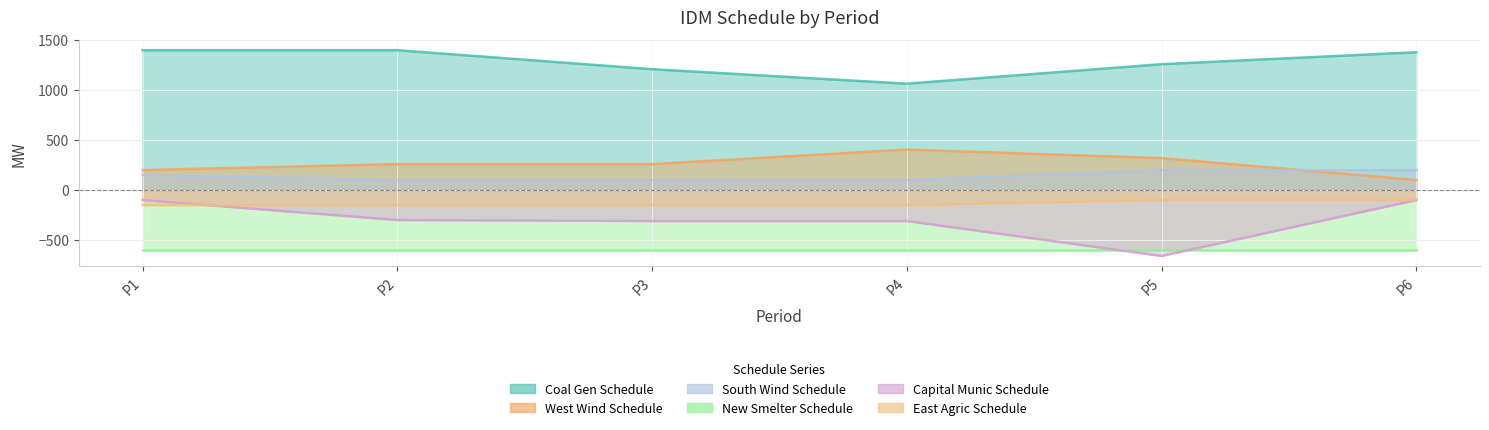

Which series has the largest total across all categories?

Coal Gen Schedule